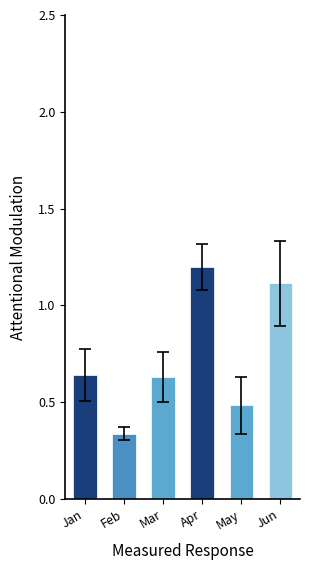

True or false: May has a value of 1.0 at pct95.

False